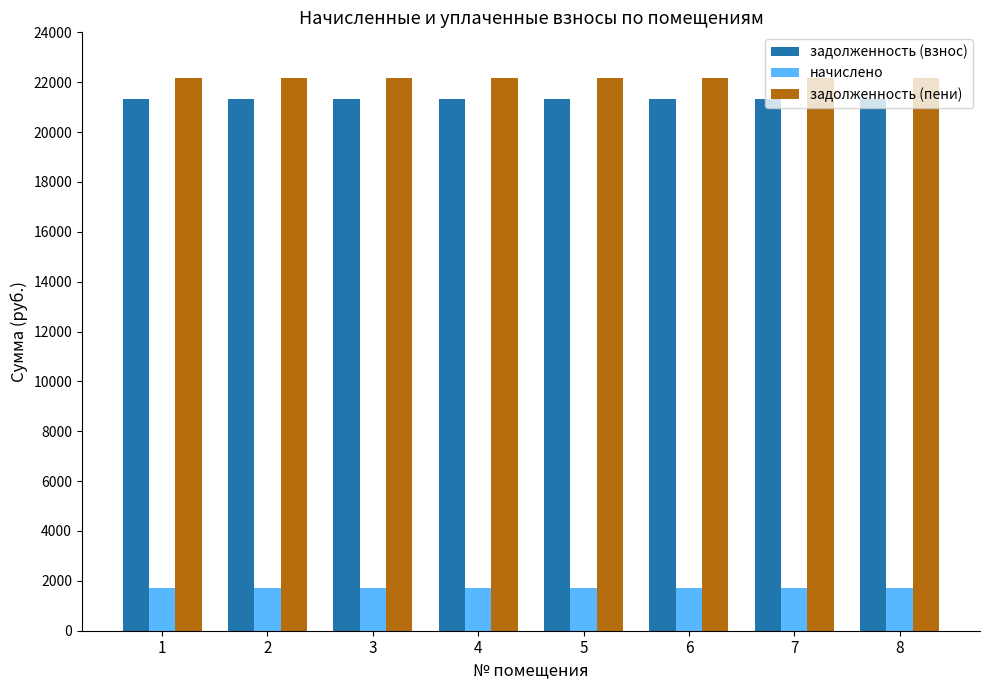

What is the total value across all series at 4?

45208.1